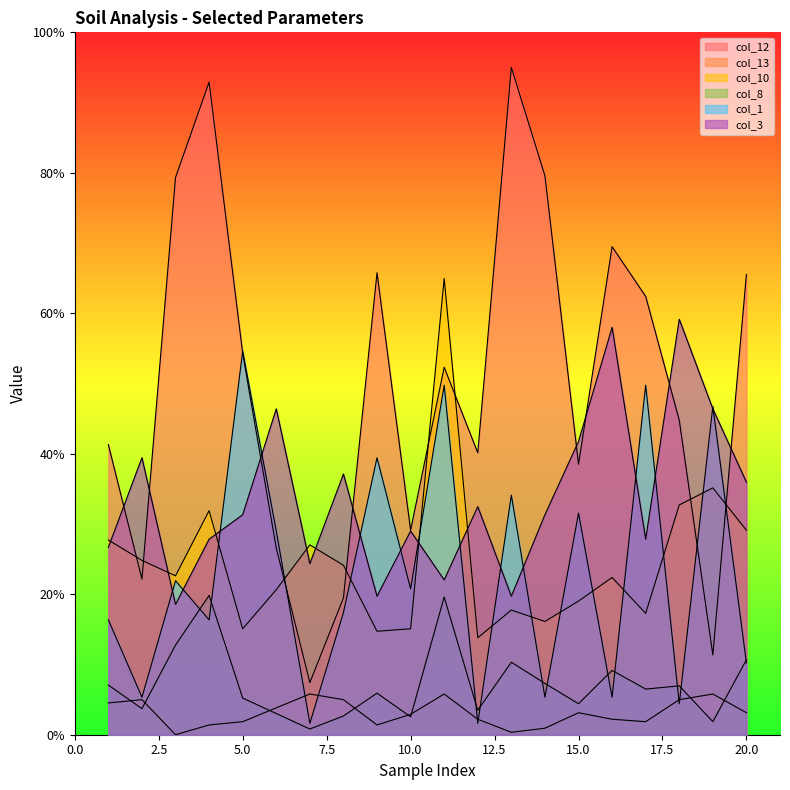

Reading left to right, transcribe all the data shown in this chart.

col_12: 1=41.3	2=22.2	3=79.3	4=92.9	5=54.3	6=26.6	7=7.4	8=19.5	9=65.8	10=29.1	11=52.3	12=40.1	13=95.0	14=79.6	15=38.5	16=69.5	17=62.4	18=44.8	19=11.4	20=65.5
col_13: 1=4.5	2=5.0	3=0.0	4=1.4	5=1.9	6=3.8	7=5.8	8=5.0	9=1.4	10=2.9	11=5.8	12=2.2	13=0.3	14=0.9	15=3.1	16=2.2	17=1.9	18=5.0	19=5.8	20=3.1
col_10: 1=27.7	2=24.8	3=22.6	4=31.9	5=15.1	6=20.6	7=27.0	8=24.1	9=14.7	10=15.1	11=65.0	12=13.8	13=17.7	14=16.1	15=19.0	16=22.4	17=17.3	18=32.7	19=35.1	20=29.1
col_8: 1=7.1	2=3.7	3=12.8	4=19.8	5=5.2	6=3.0	7=0.8	8=2.7	9=5.9	10=2.6	11=19.6	12=3.5	13=10.3	14=7.3	15=4.4	16=9.2	17=6.5	18=7.0	19=1.9	20=10.7
col_1: 1=16.4	2=5.3	3=21.9	4=16.4	5=54.6	6=29.0	7=1.6	8=17.4	9=39.4	10=20.8	11=49.8	12=1.6	13=34.1	14=5.3	15=31.6	16=5.3	17=49.8	18=4.4	19=46.7	20=10.2
col_3: 1=26.7	2=39.4	3=18.6	4=27.8	5=31.3	6=46.4	7=24.4	8=37.1	9=19.7	10=29.0	11=22.0	12=32.5	13=19.7	14=31.3	15=41.8	16=58.0	17=27.8	18=59.2	19=46.4	20=36.0